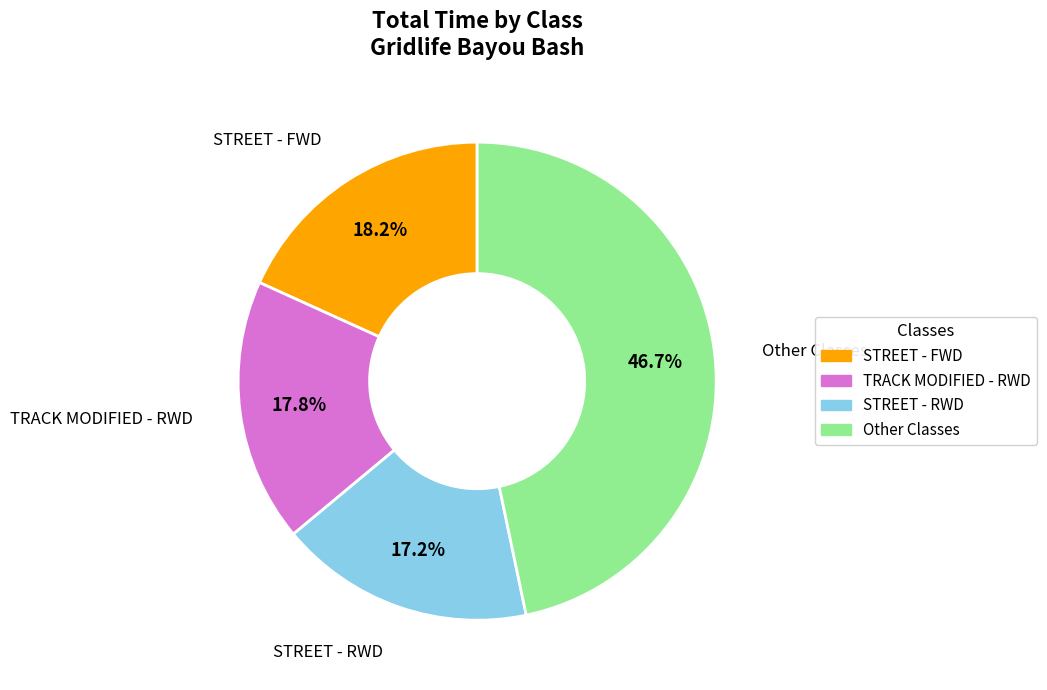

Is there any slice that represents more than half of the pie?

No